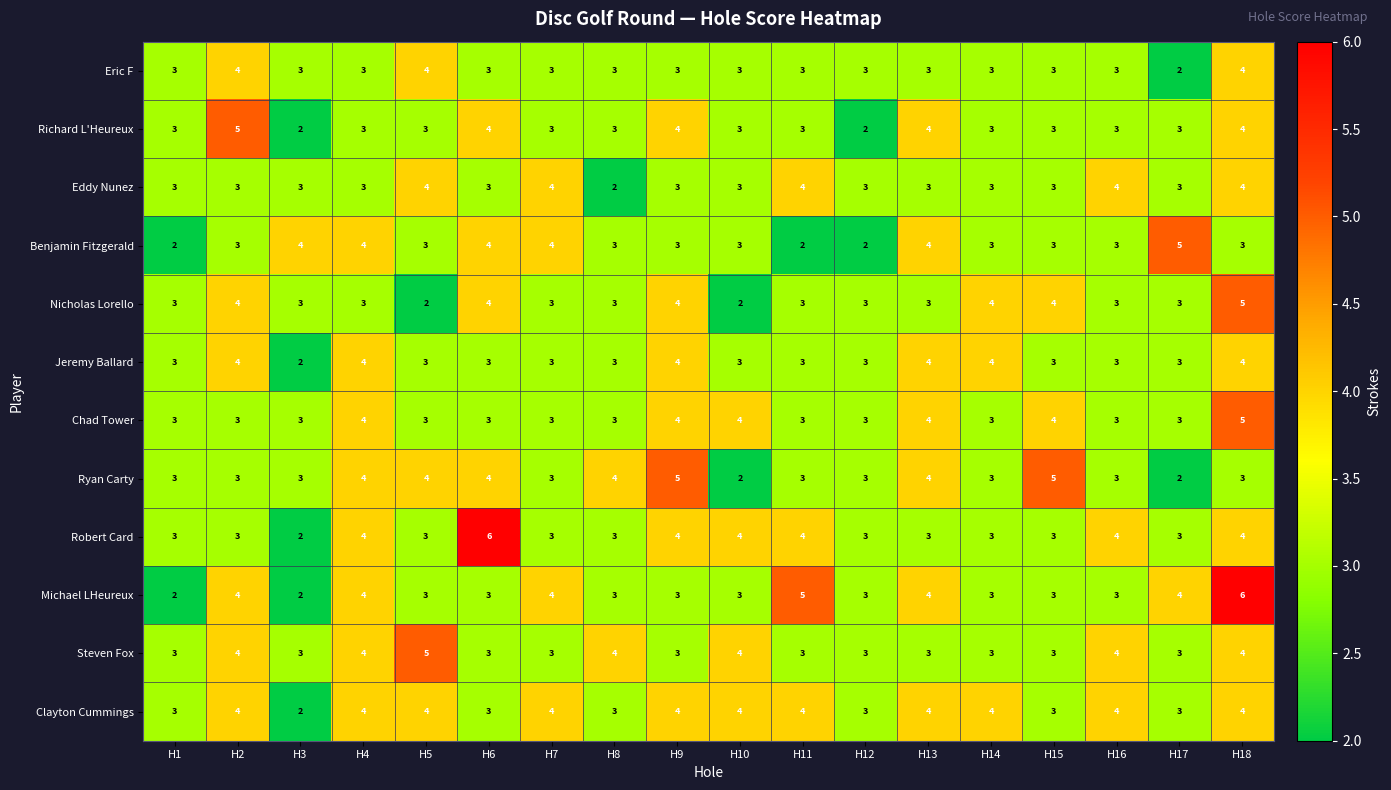

What is the maximum value for Chad Tower?

5